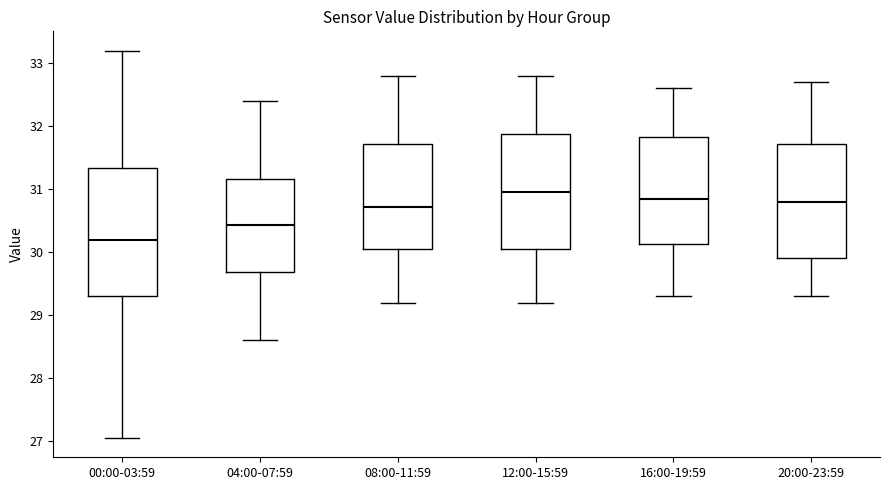

Comparing the boxes themselves (not the whiskers), which one is the tallest?

00:00-03:59